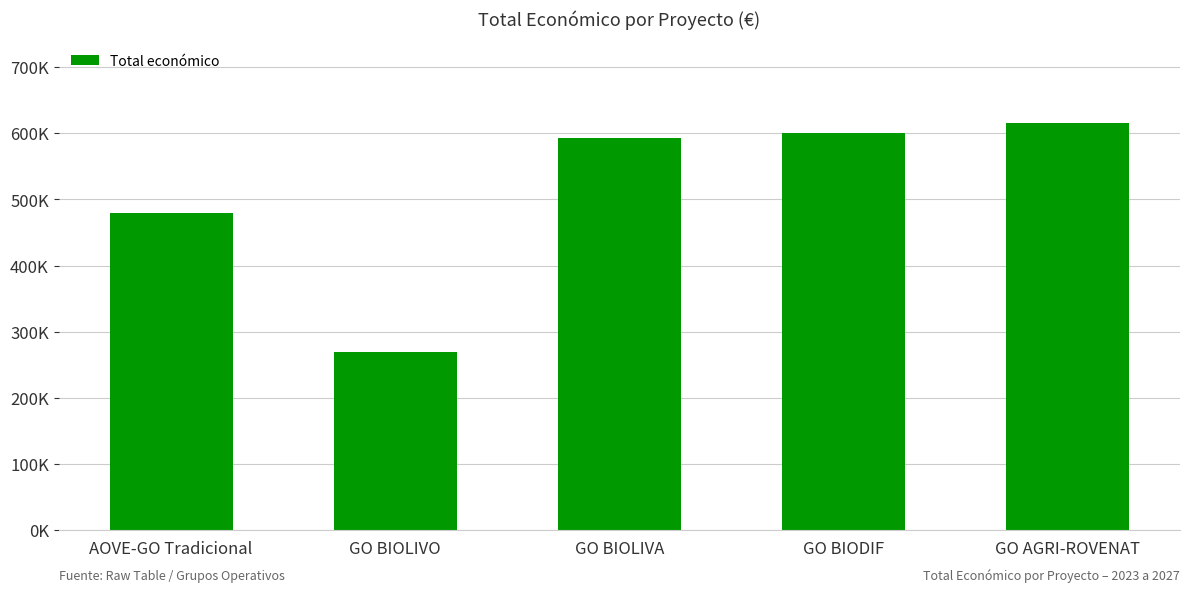

Does the chart contain any negative values?

No